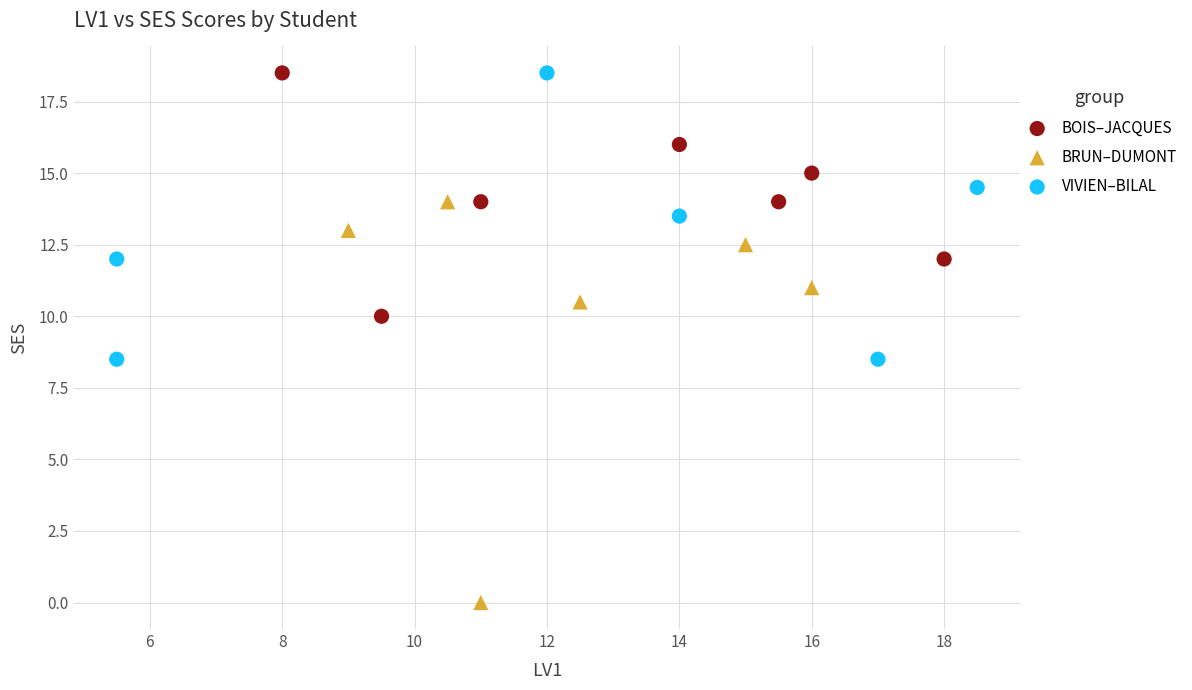

Which series reaches the minimum Y coordinate?

BRUN–DUMONT